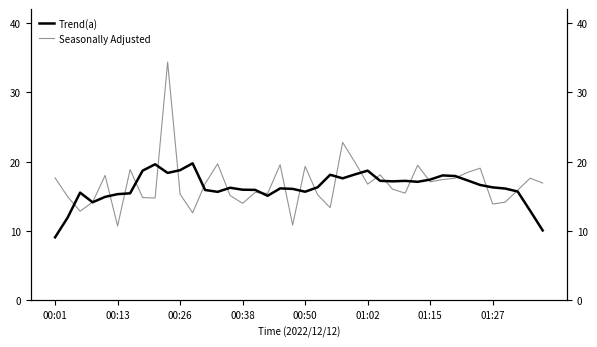

Reading left to right, transcribe all the data shown in this chart.

Trend(a): 9.1	11.9	15.5	14.2	14.9	15.3	15.4	18.7	19.6	18.4	18.8	19.8	15.9	15.7	16.2	16.0	15.9	15.1	16.2	16.1	15.7	16.3	18.1	17.6	18.2	18.7	17.2	17.2	17.2	17.1	17.4	18.0	17.9	17.3	16.6	16.3	16.1	15.7	12.9	10.1
Seasonally Adjusted: 17.7	15.0	12.9	14.2	18.0	10.7	18.9	14.8	14.8	34.4	15.3	12.6	16.8	19.7	15.1	14.0	15.6	15.4	19.6	10.9	19.3	15.2	13.4	22.8	19.9	16.8	18.1	16.0	15.5	19.5	17.1	17.4	17.6	18.5	19.1	13.9	14.2	15.9	17.6	16.9